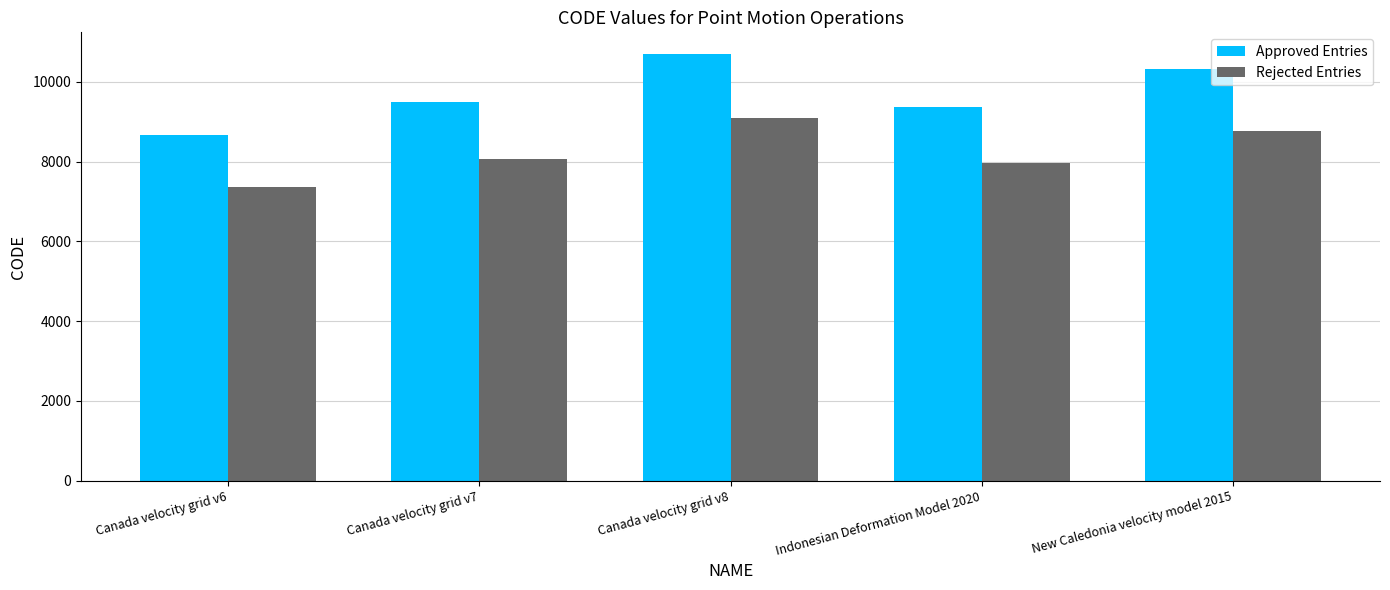

List the series in order of their overall mean, highest first.

Approved Entries, Rejected Entries